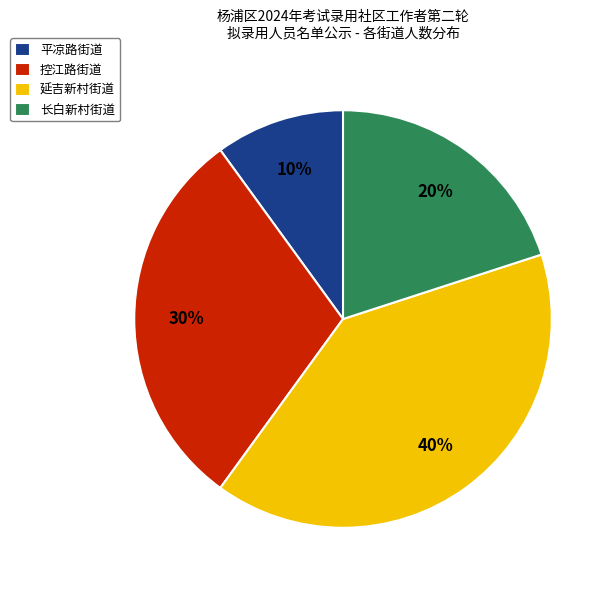

What percentage is the 控江路街道 slice, to the nearest percent?

30%